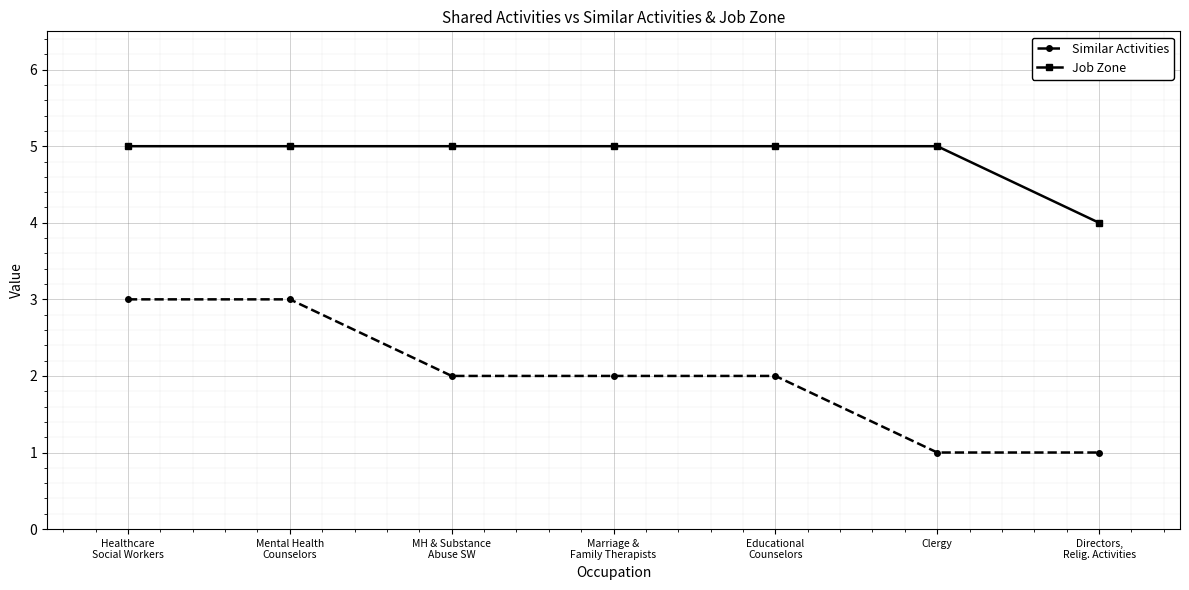

What position from the left is Clergy?

6